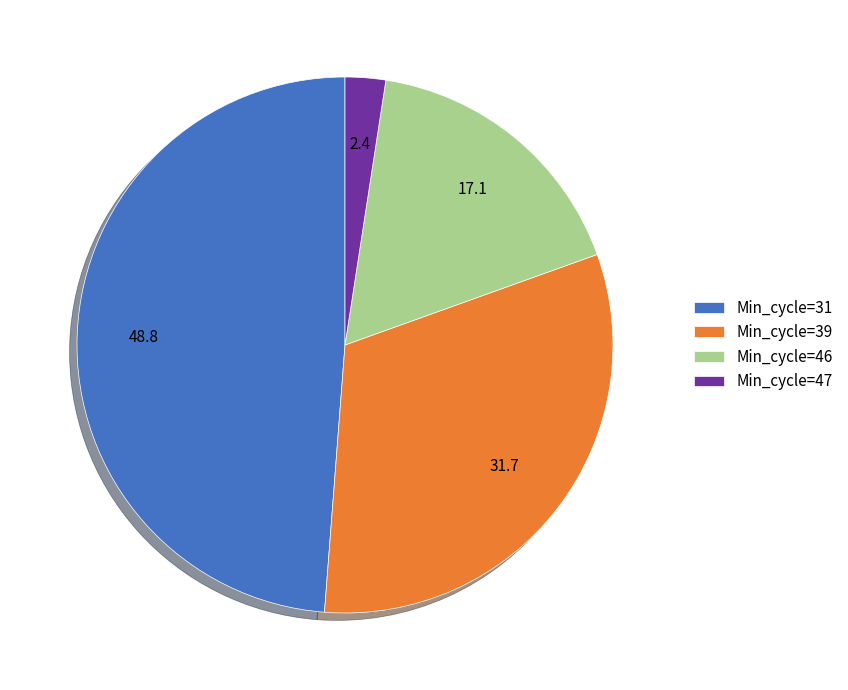

Count the number of slices in the pie.

4